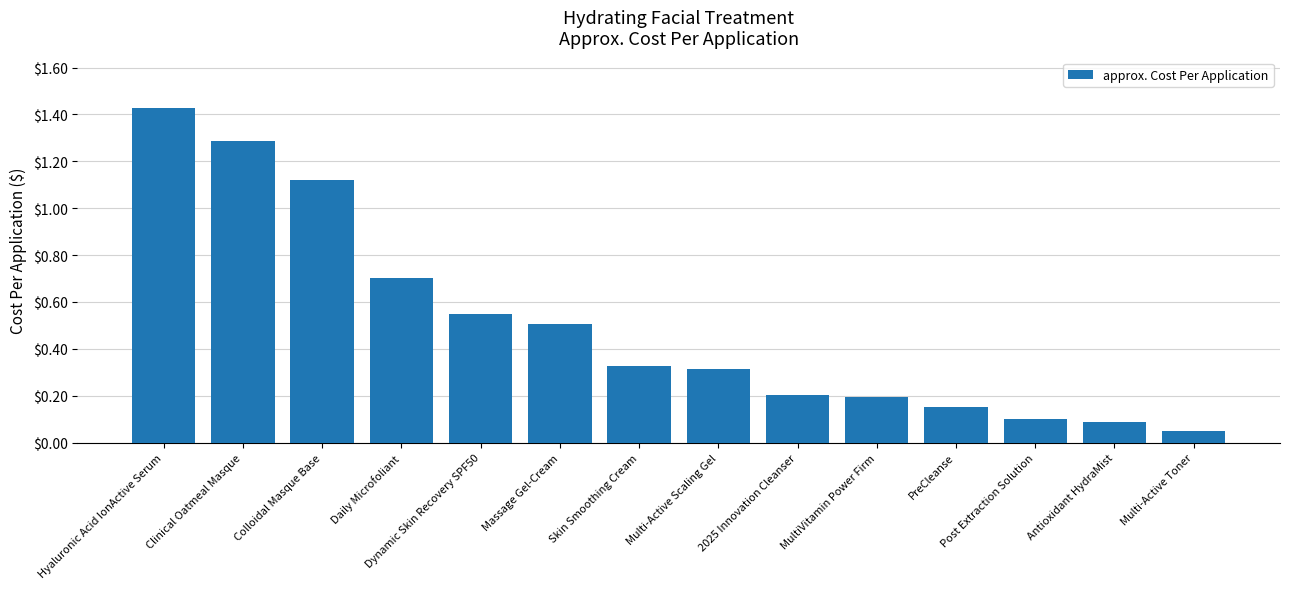

What is the difference between the maximum and second lowest values?

1.3